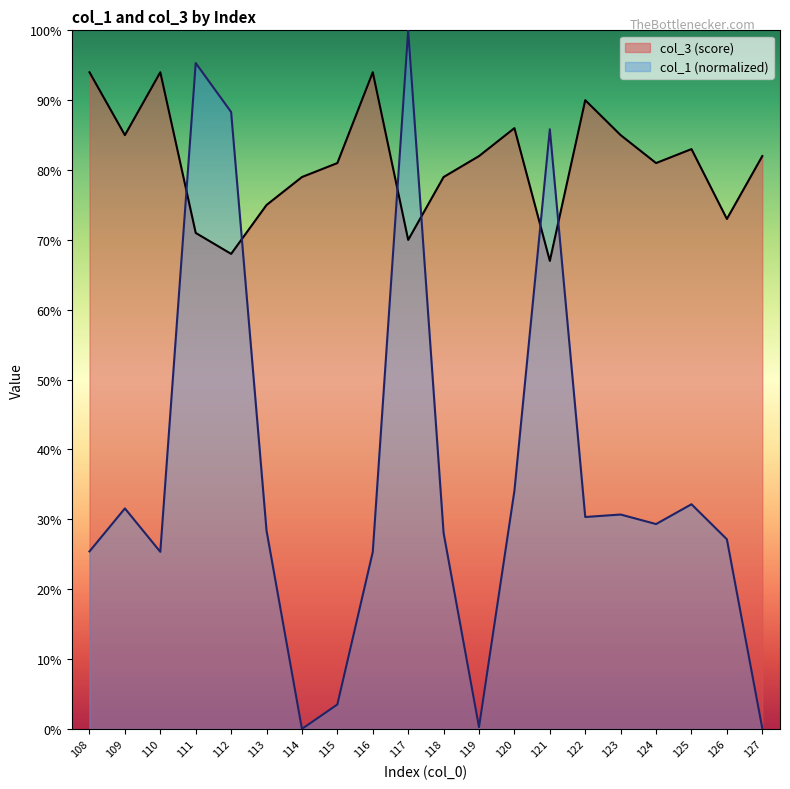

How many data points does each series have?

20